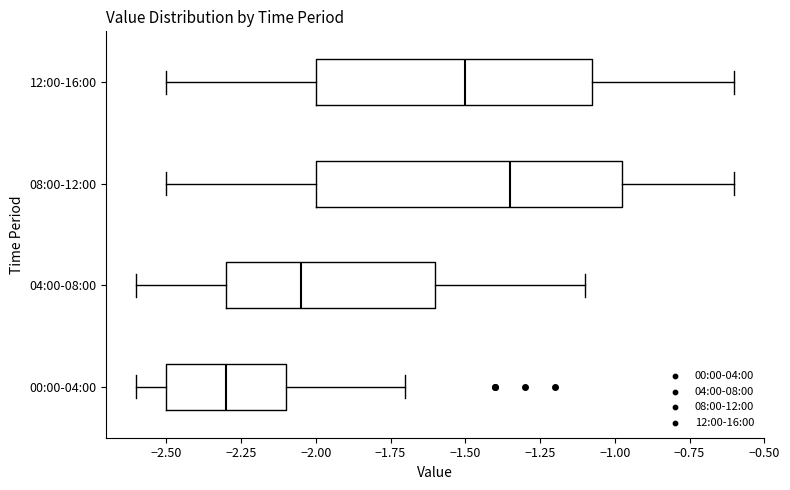

Which box's median line is the furthest to the right?

08:00-12:00